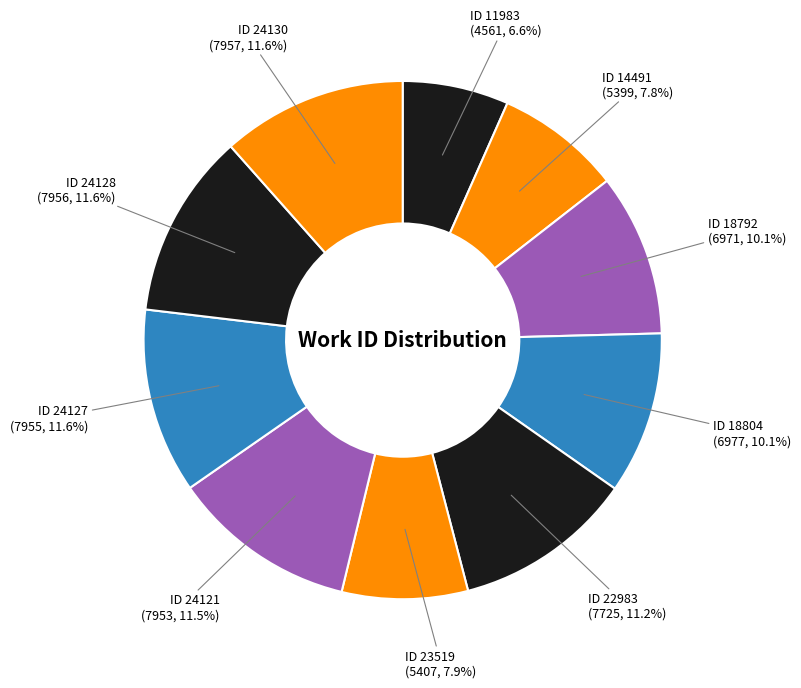

What is the smallest slice in the pie chart?

ID 11983